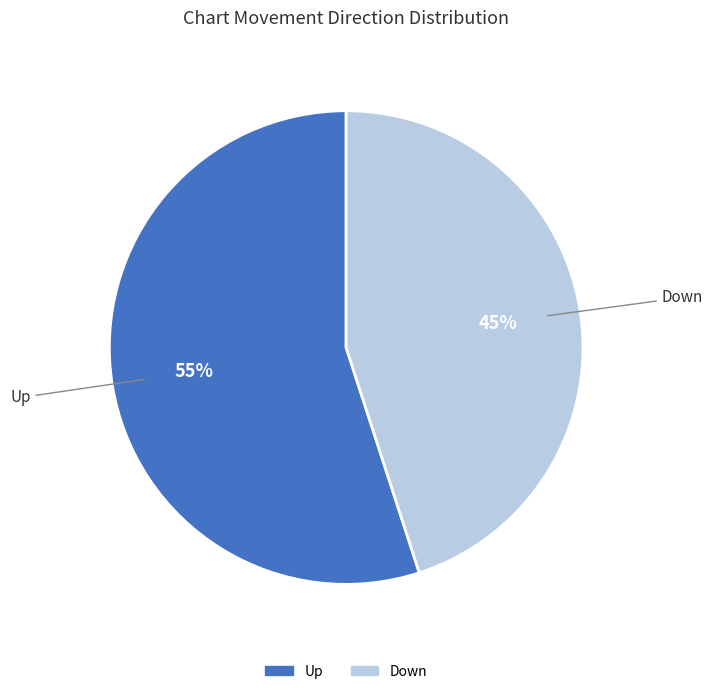

What is the smallest slice in the pie chart?

Down